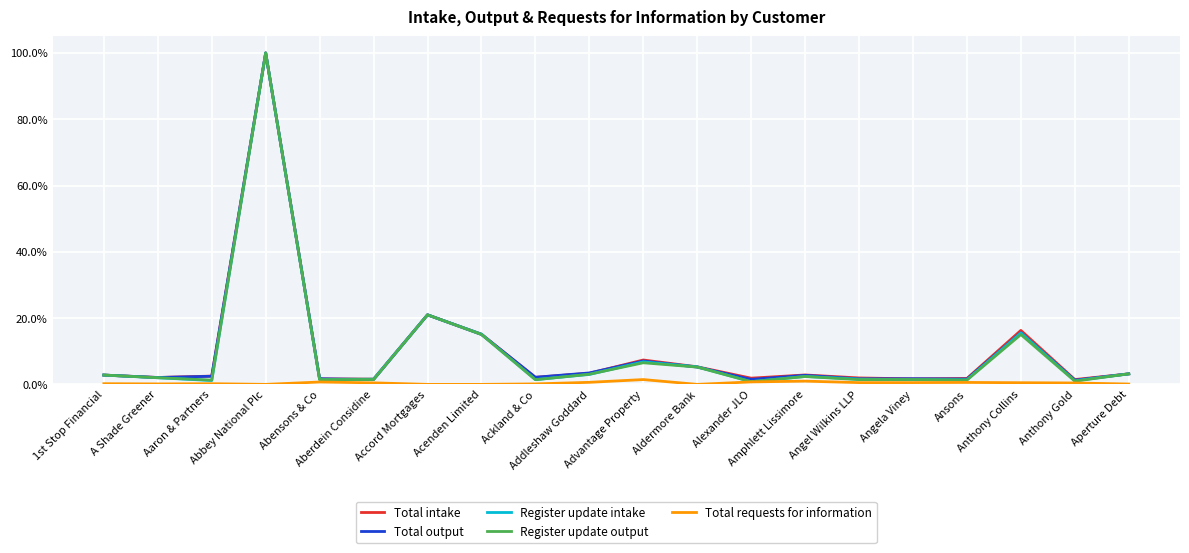

Which series has the widest spread of values?

Register update output